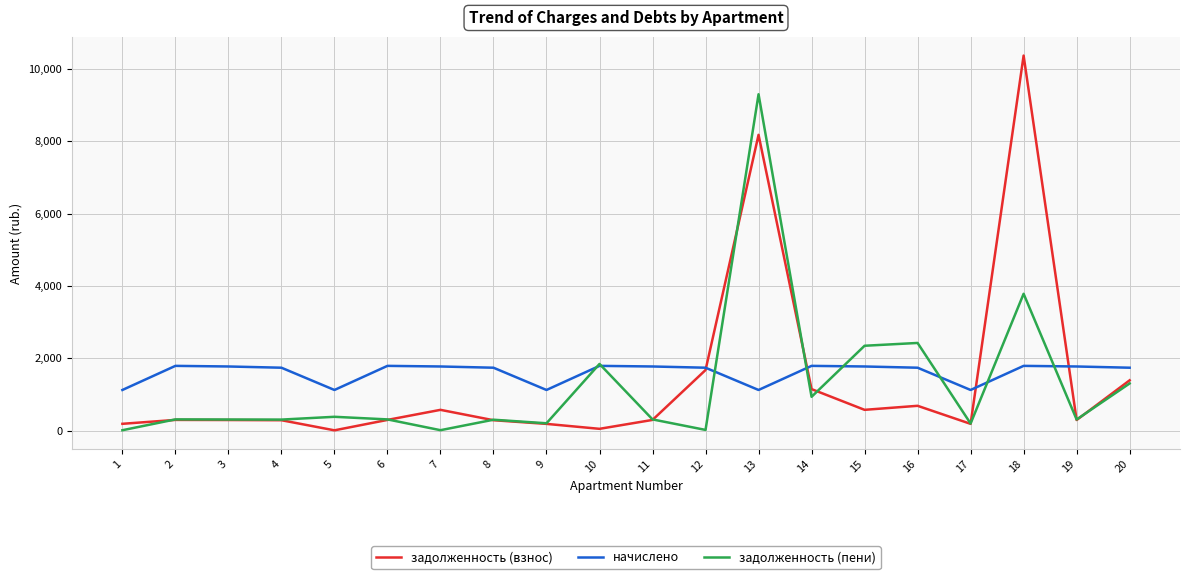

What is the minimum value for начислено?

1122.7